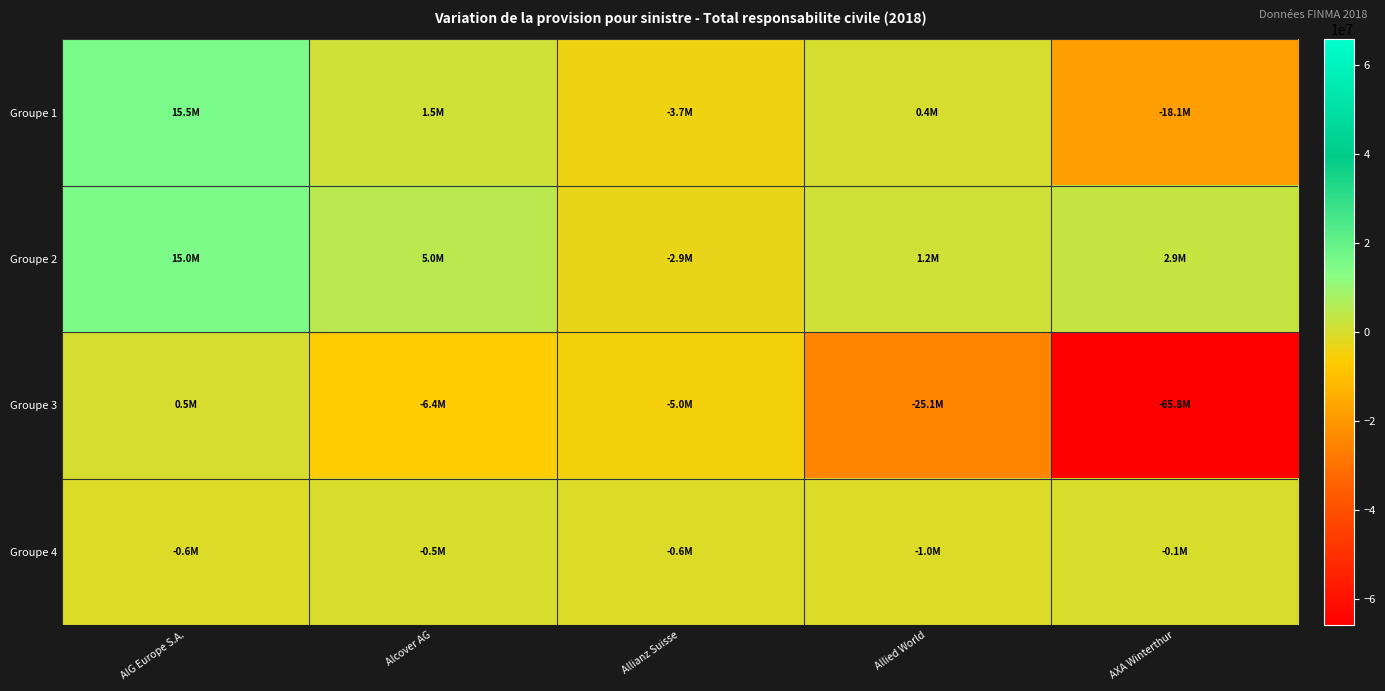

What is the total value across all series at Allied World?

-24416567